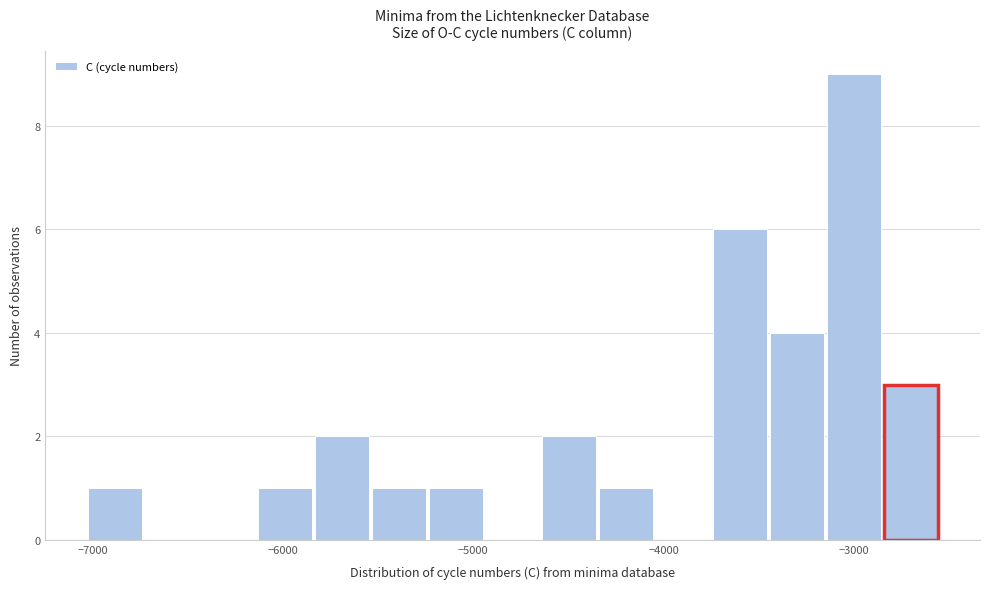

Around what value on the x-axis is the tallest bar? Give the approximate position of its centre, as read against the axis.

-3000